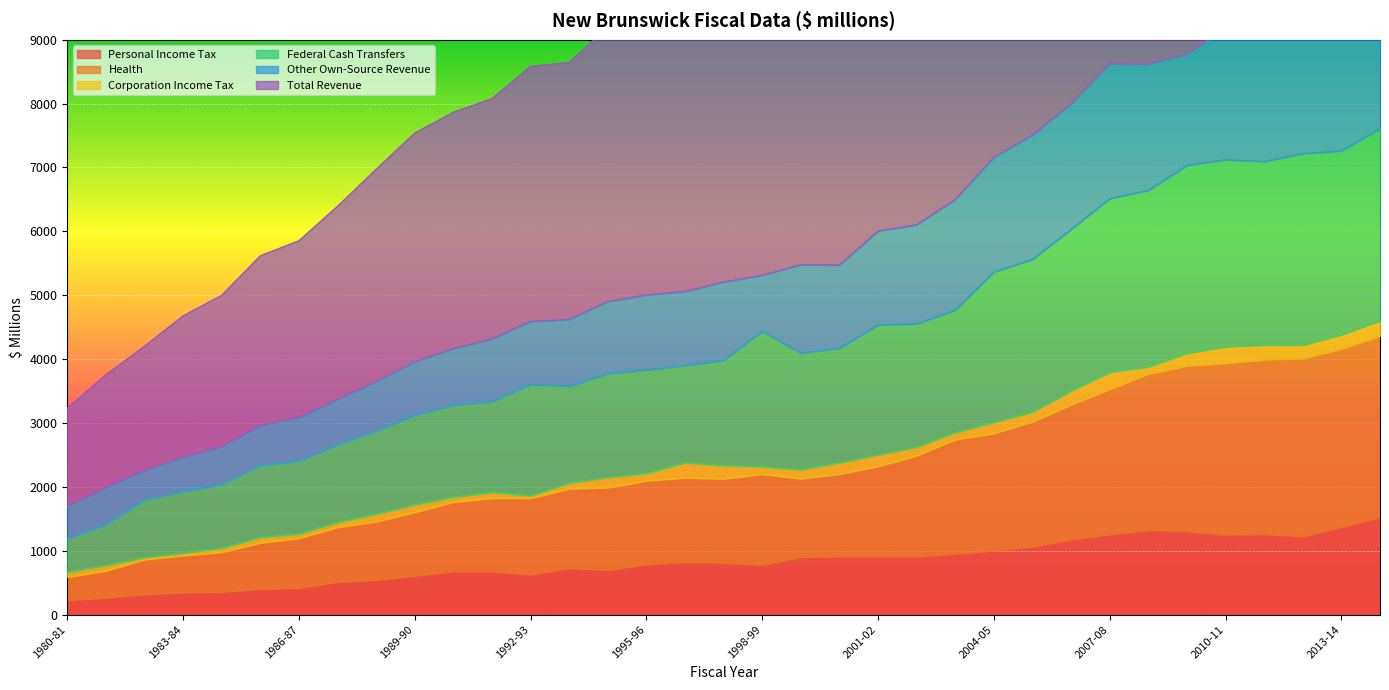

What is the minimum value shown in the chart?

225.2